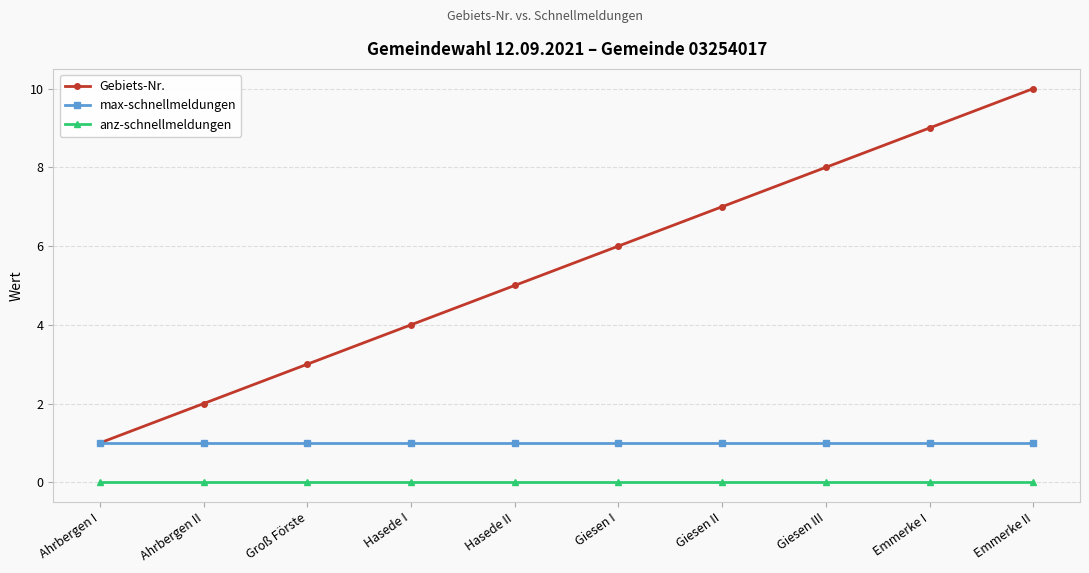

What is the total value across all series at Giesen I?

7